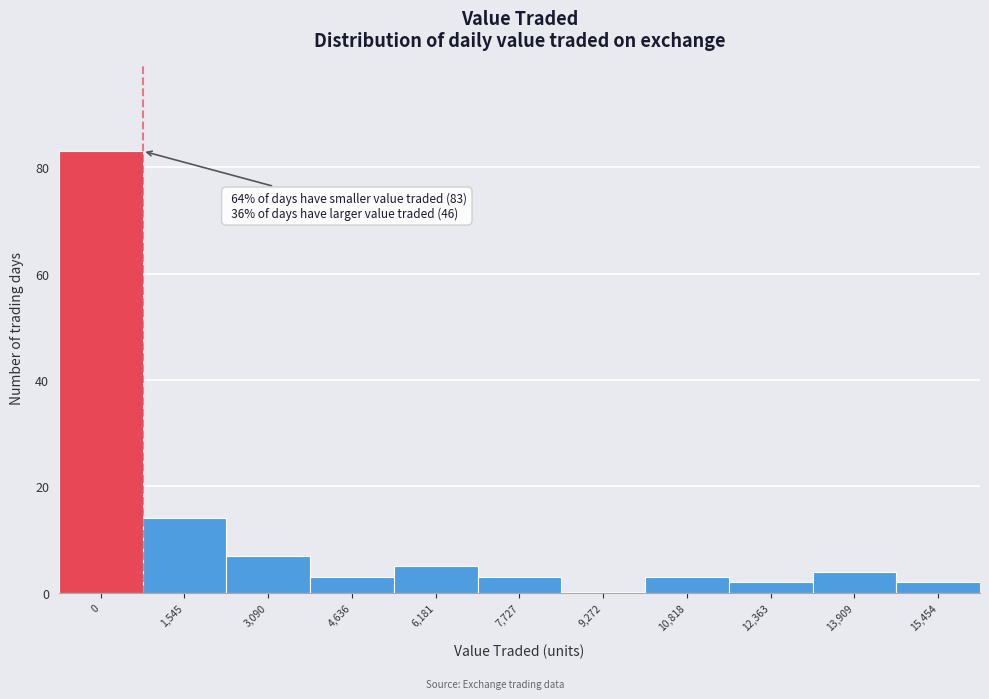

Reading right to left, transcribe all the data shown in this chart.

15,454=2	13,909=4	12,363=2	10,818=3	9,272=0	7,727=3	6,181=5	4,636=3	3,090=7	1,545=14	0=83